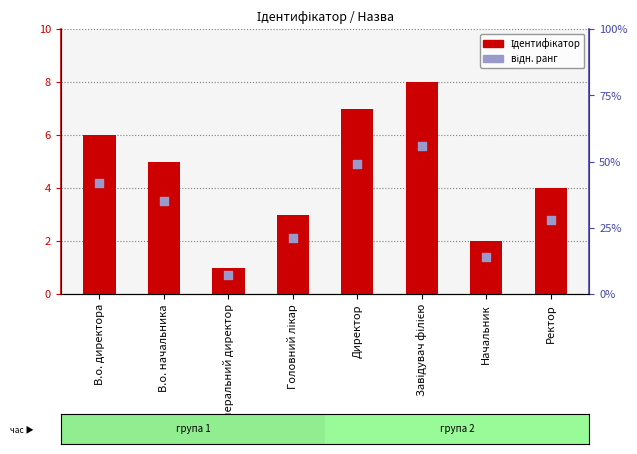

At which category is the sum across all series the highest?

Завідувач філією